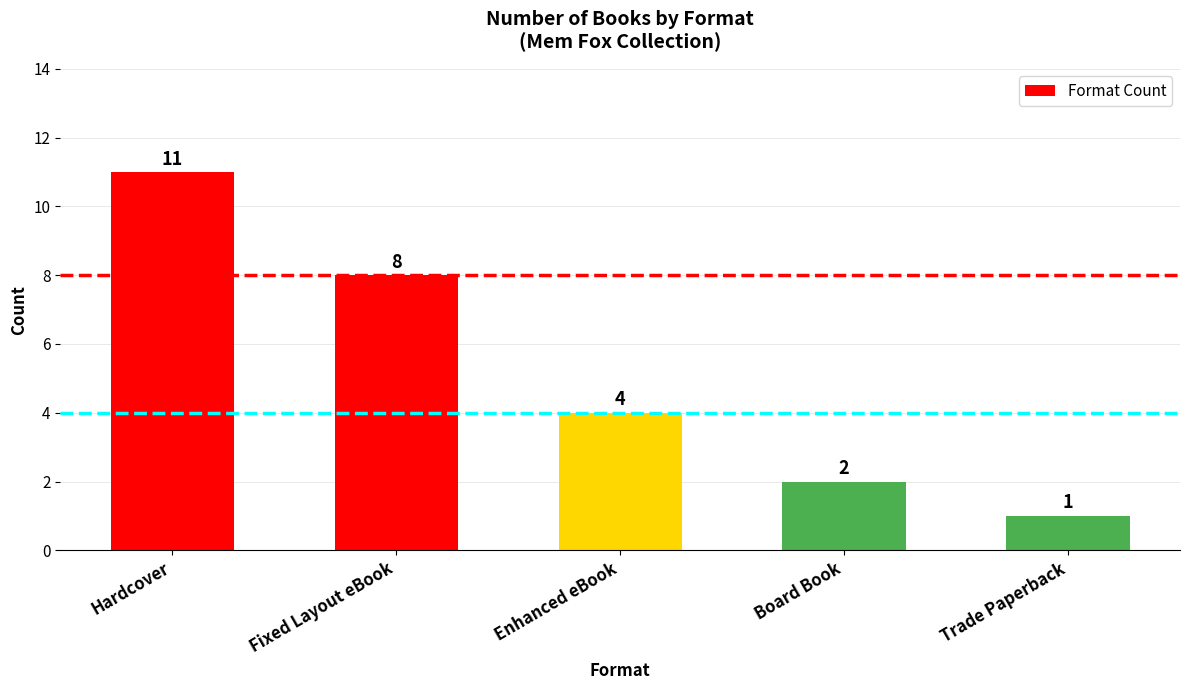

Reading left to right, what are all the values shown in this chart?

Hardcover=11	Fixed Layout eBook=8	Enhanced eBook=4	Board Book=2	Trade Paperback=1